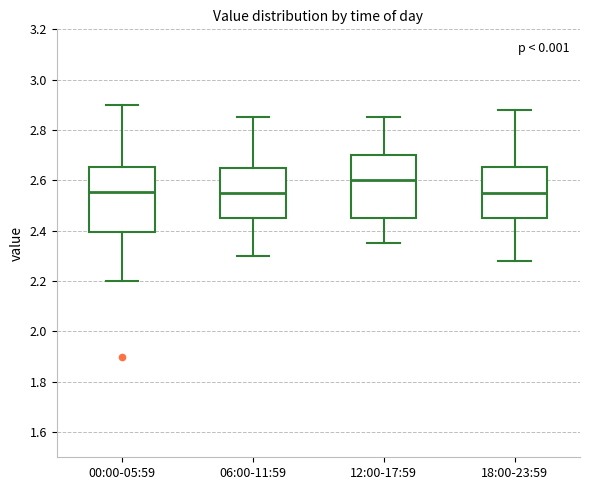

Reading left to right, read every box against the y-axis: the position of its median line, the range the box covers, and the ends of its whiskers. The values are not printed on the chart, so give them approximately, as read against the axis.

00:00-05:59: median 2.56, box 2.40 to 2.66, whiskers 2.20 to 2.90
06:00-11:59: median 2.56, box 2.46 to 2.66, whiskers 2.30 to 2.86
12:00-17:59: median 2.60, box 2.46 to 2.70, whiskers 2.36 to 2.86
18:00-23:59: median 2.56, box 2.46 to 2.66, whiskers 2.28 to 2.88